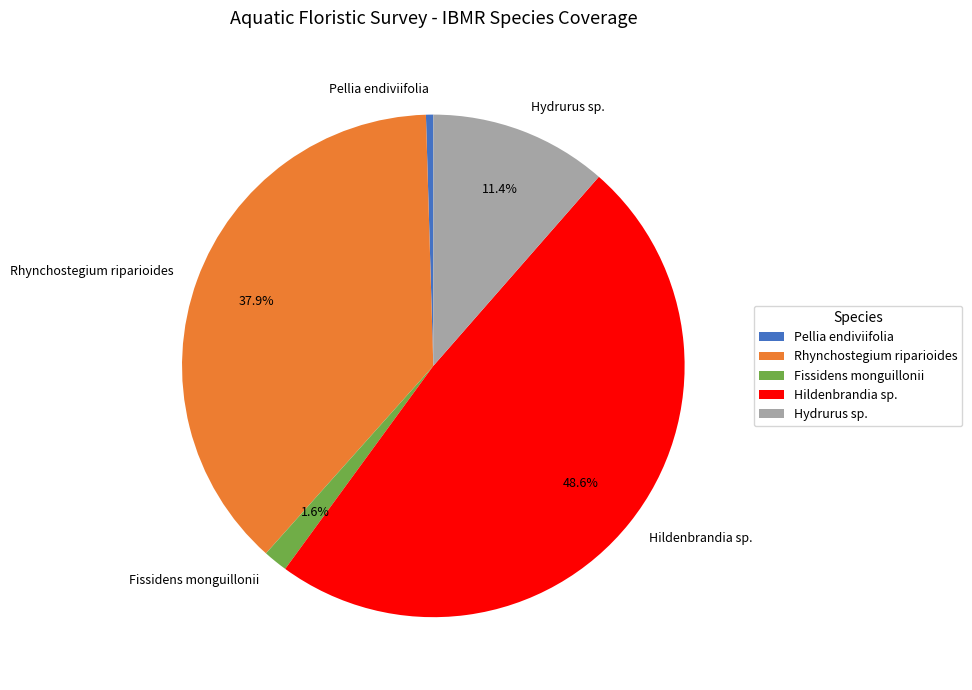

To the nearest percent, what is the average slice percentage?

20%